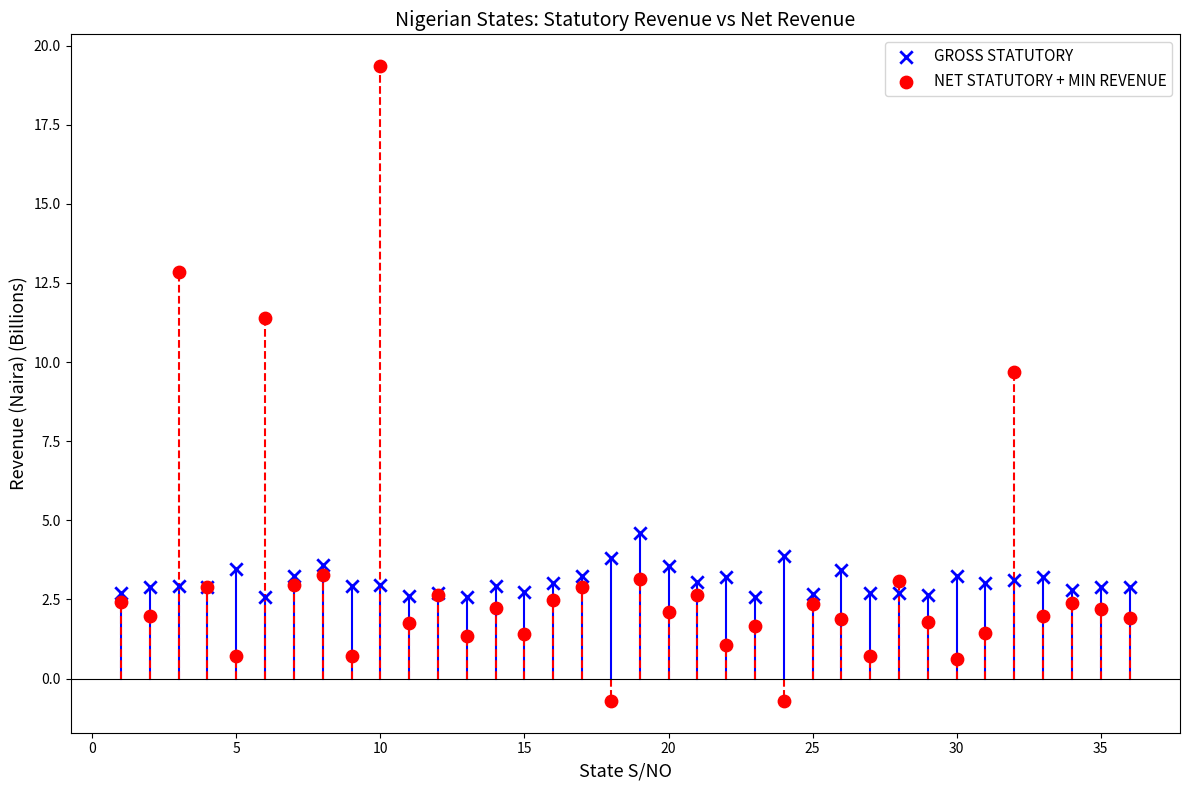

What is the X range (max minus min) for the scatter plot?

35.0